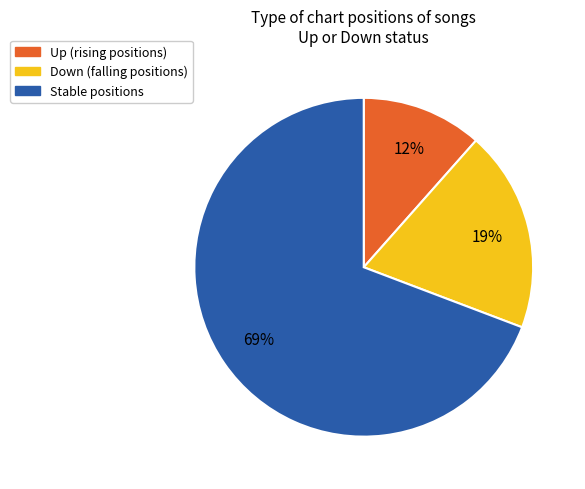

Is there a majority slice in this chart?

Yes